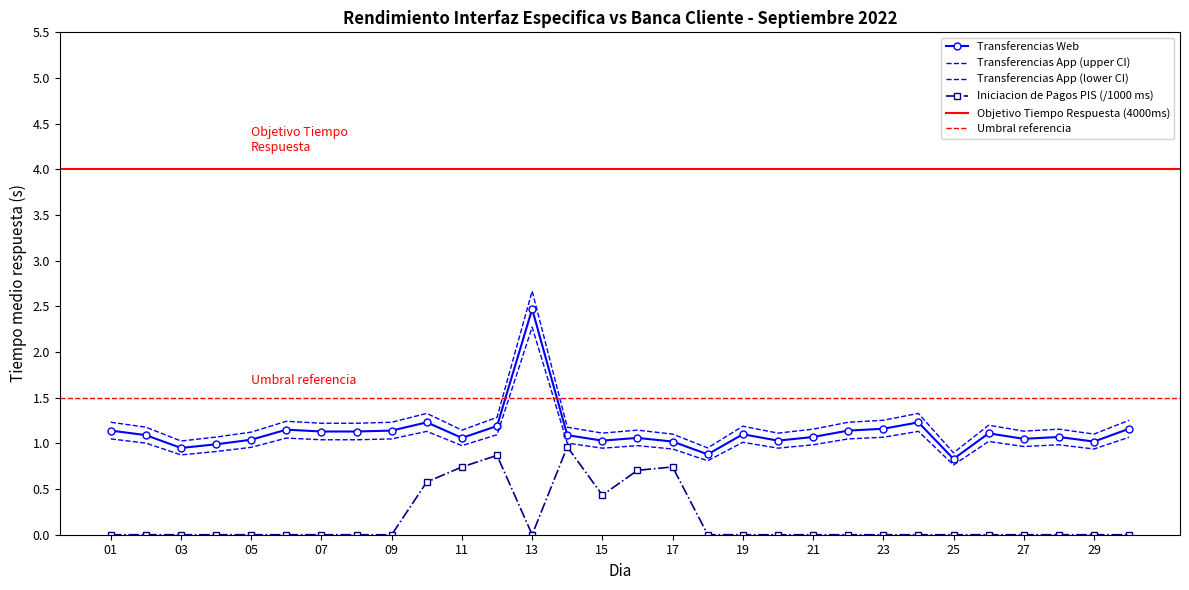

Which series has the largest range (max minus min)?

Transferencias Web